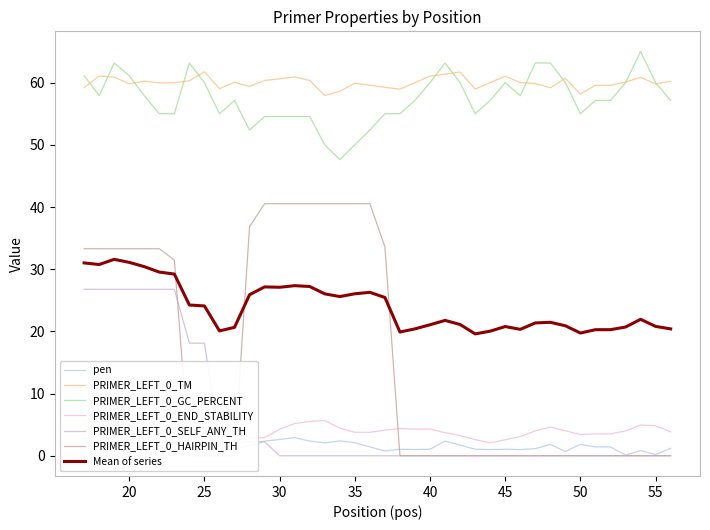

The PRIMER_LEFT_0_TM series shows 18.9 at 47. True or false?

False